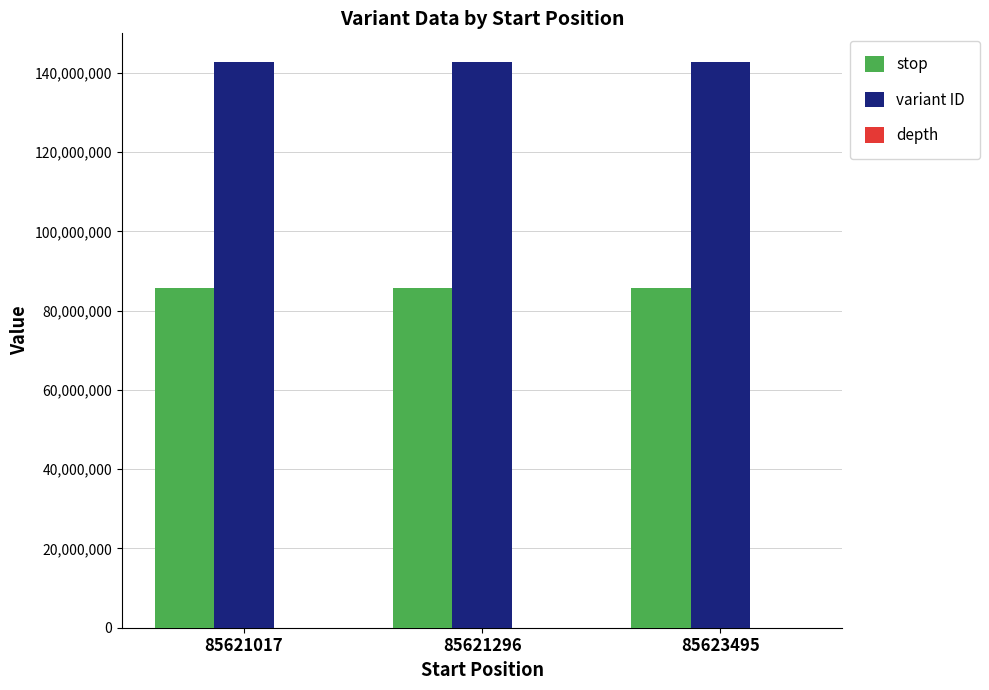

Does the chart contain stacked bars?

No